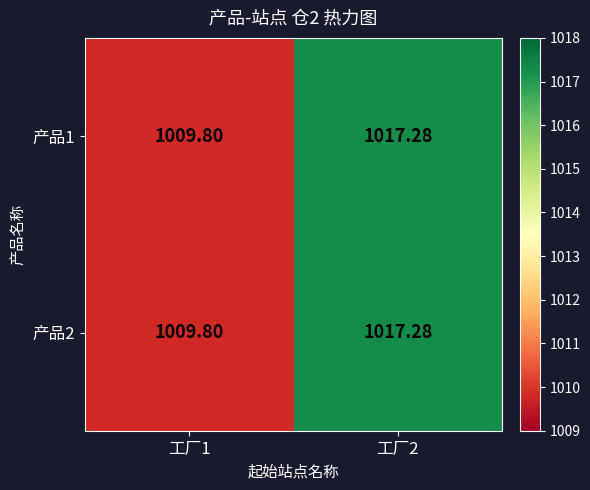

Reading left to right, list all the values displayed in this chart.

产品1: 工厂1=1009.8	工厂2=1017.3
产品2: 工厂1=1009.8	工厂2=1017.3